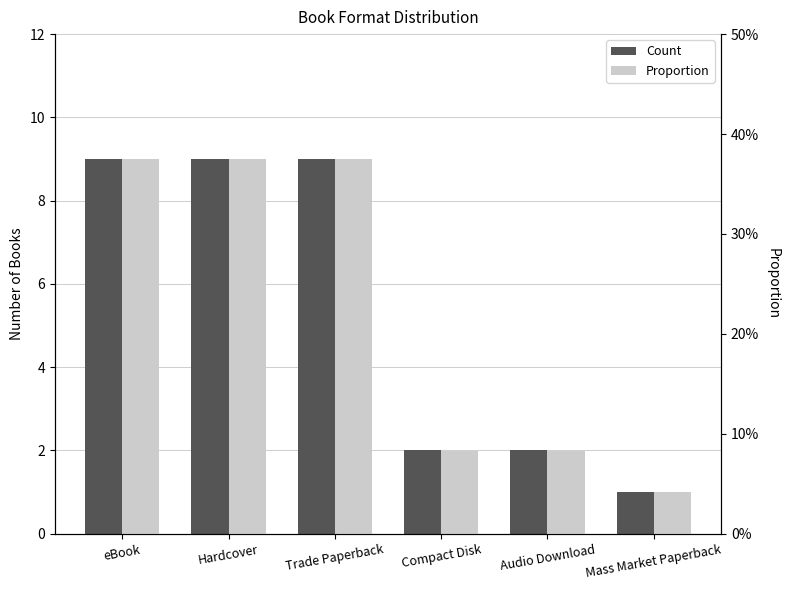

Which category has the lowest value in the Proportion series?

Mass Market Paperback